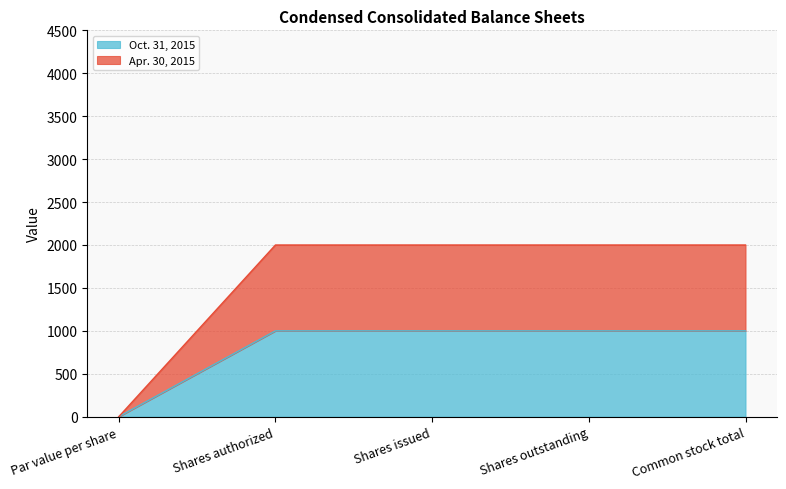

Between Shares authorized and Common stock total, which series saw the biggest shift?

Oct. 31, 2015